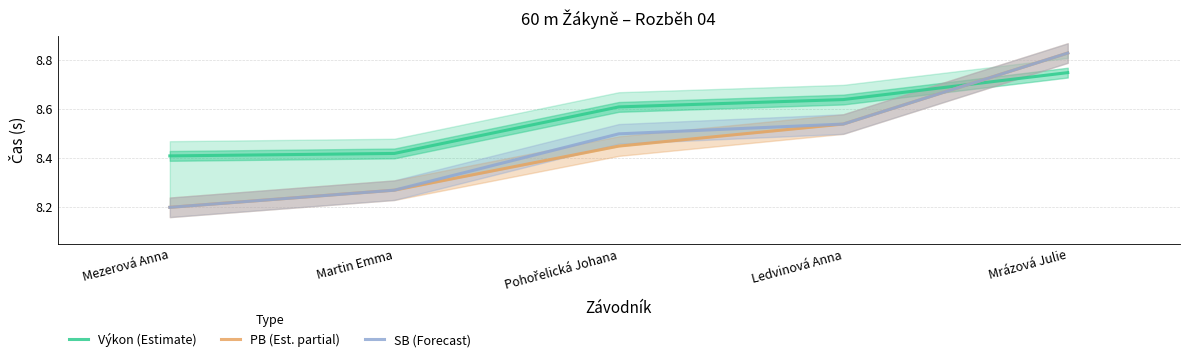

Between which two adjacent categories do Výkon (Estimate) and SB (Forecast) first intersect?

Ledvinová Anna and Mrázová Julie